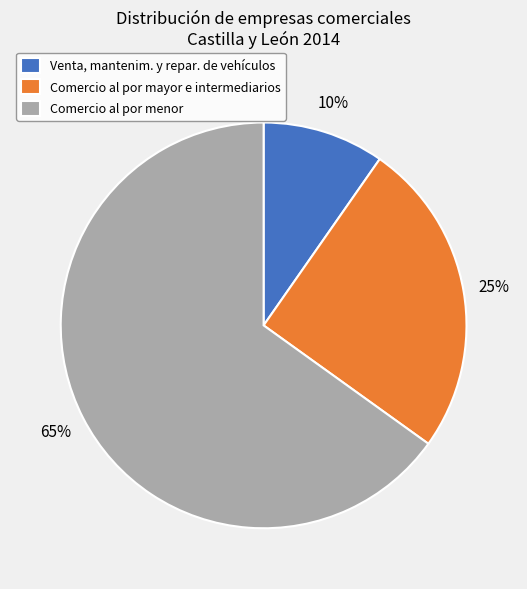

What is the ratio of the value at Comercio al por mayor e intermediarios to the value at Comercio al por menor?

0.4